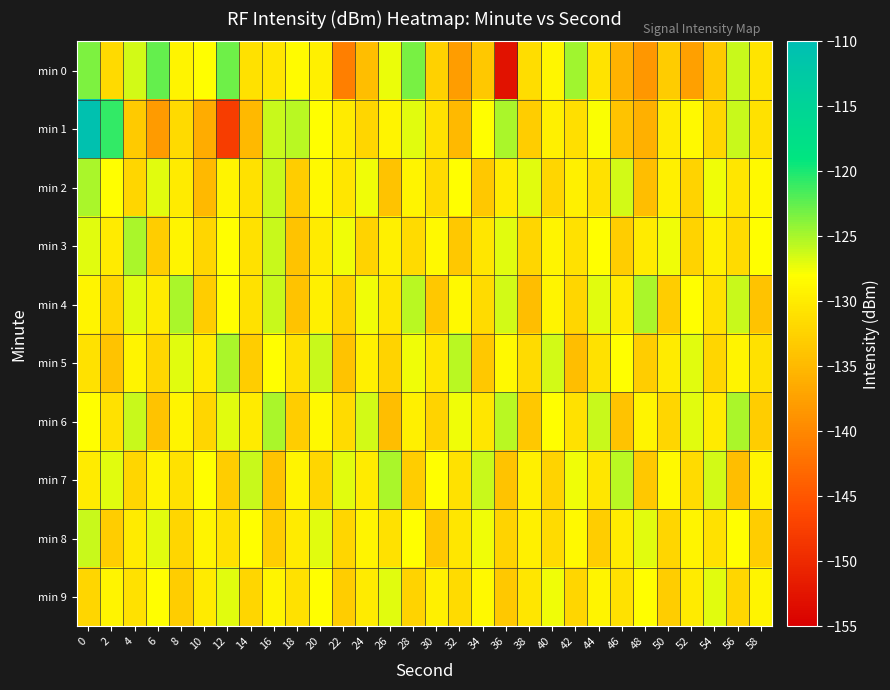

What is the difference between the highest and lowest values at 42?

9.8